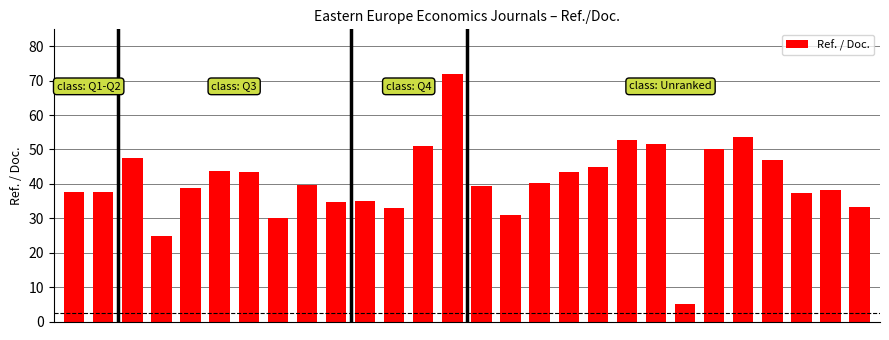

What is the difference between the second highest and second lowest values?

28.6